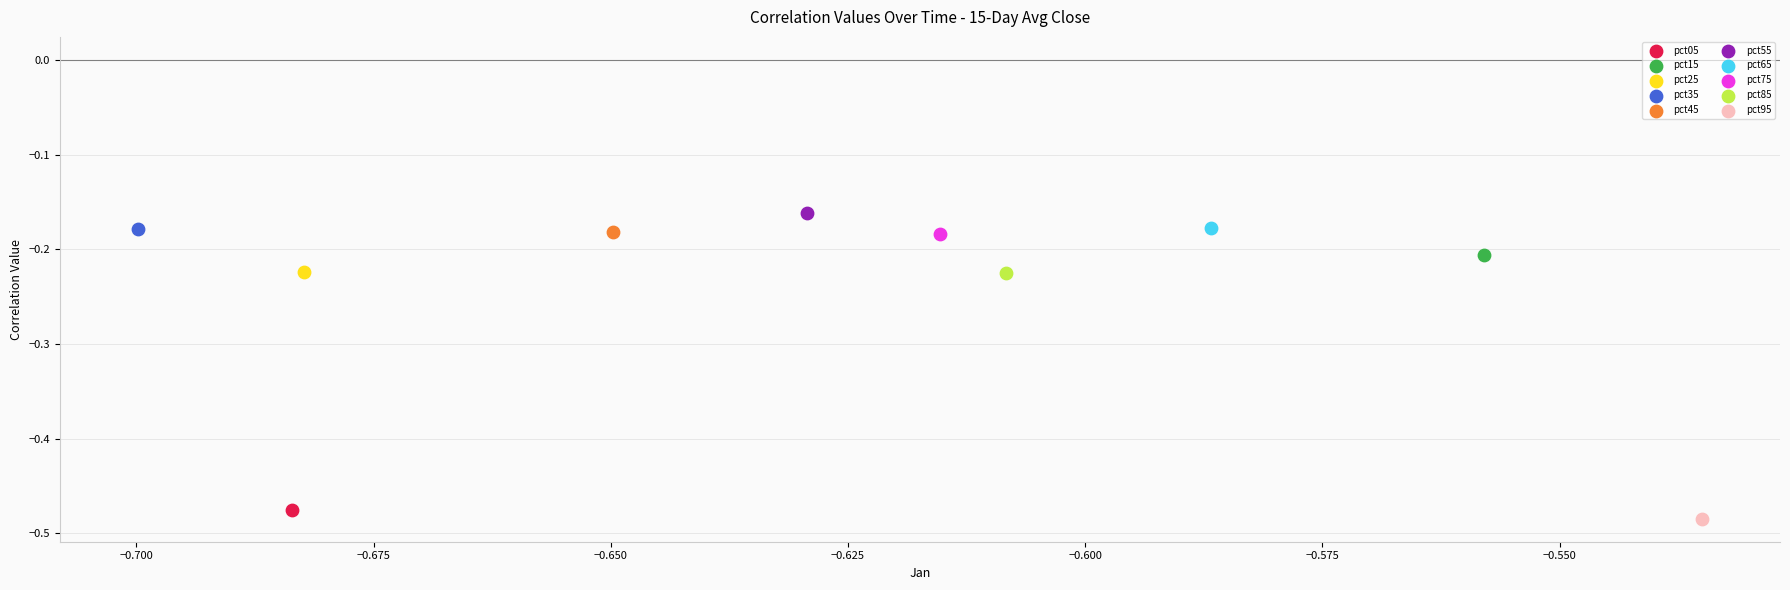

Which series contains the lowest Y value?

pct95